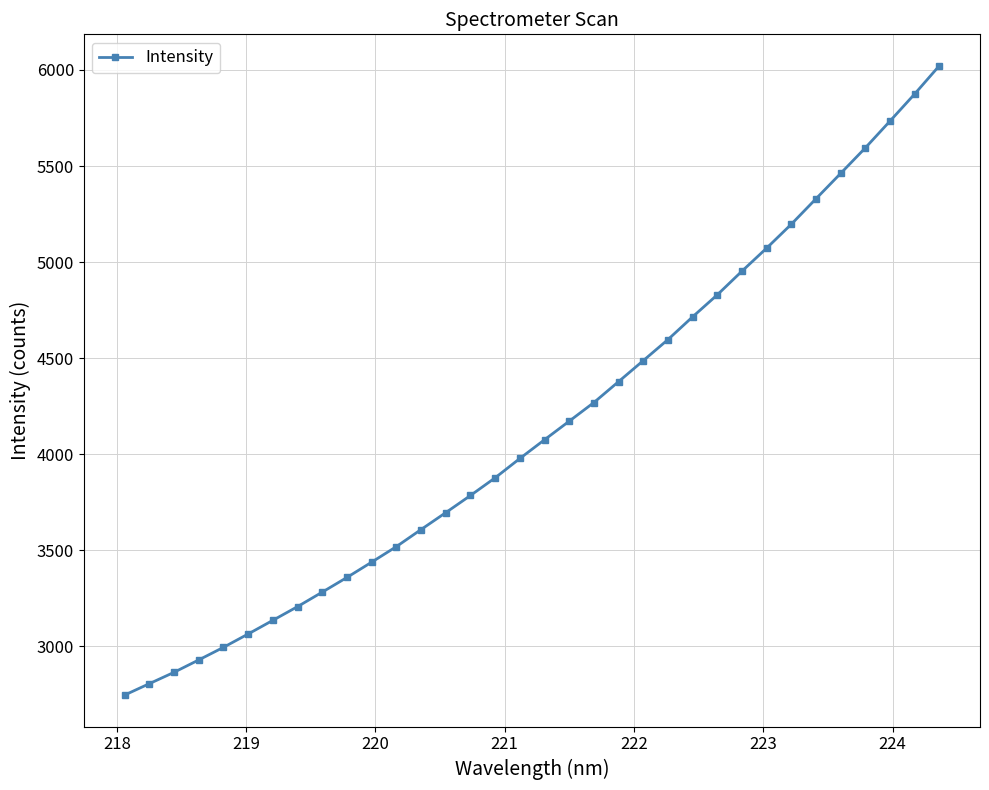

What is the difference between the maximum and minimum values?

3276.6